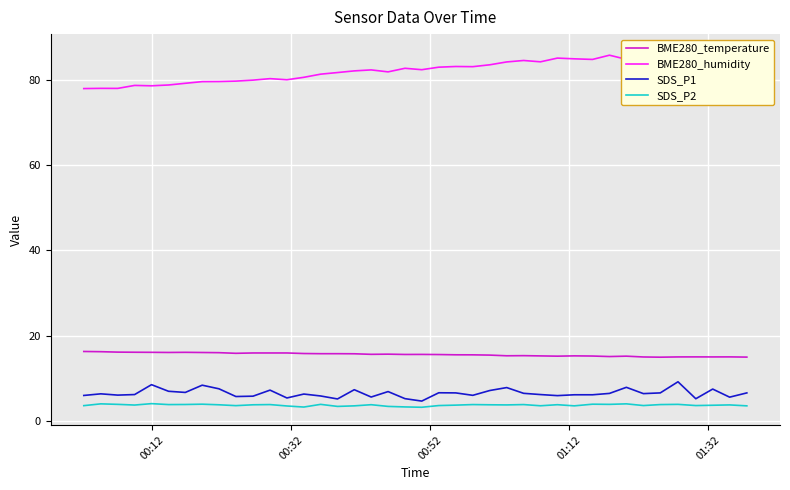

True or false: SDS_P2 and BME280_temperature intersect in this chart.

False